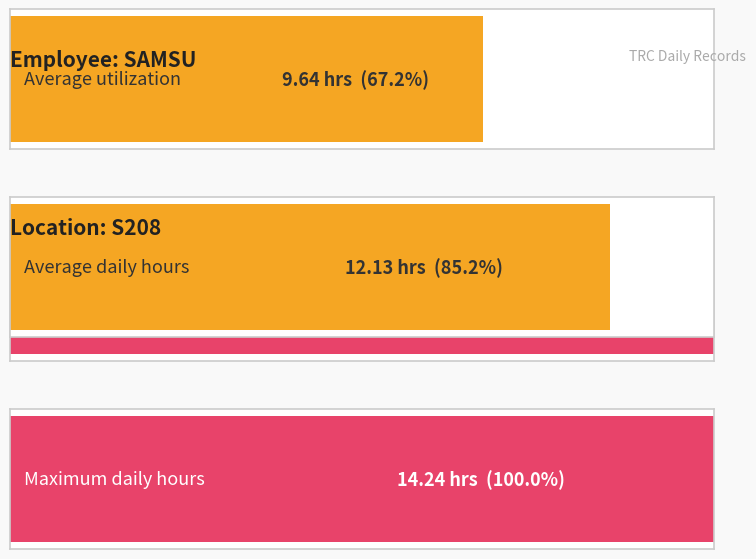

Are the bars grouped side by side (vs. stacked)?

No